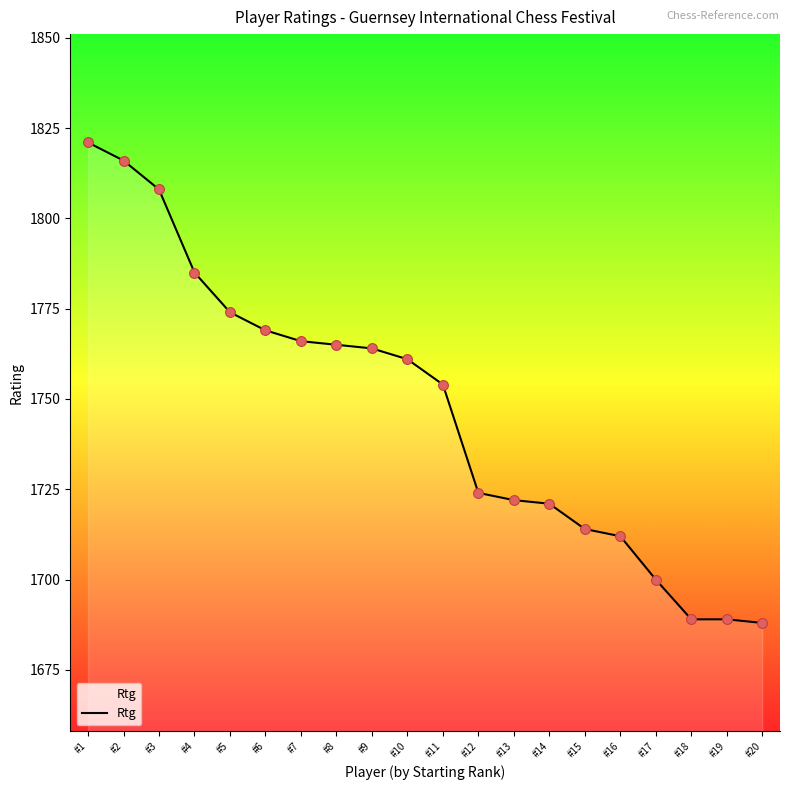

Approximately how many times larger is the value at #15 compared to #10?

1.0